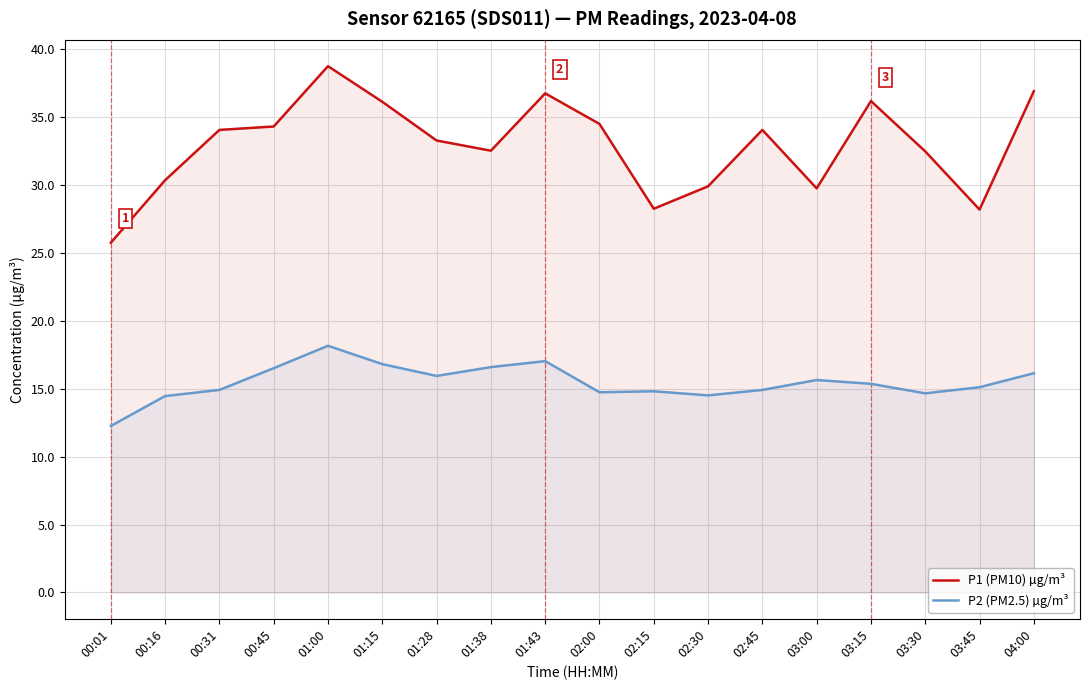

The P1 (PM10) µg/m³ series shows 32.5 at 03:30. True or false?

True